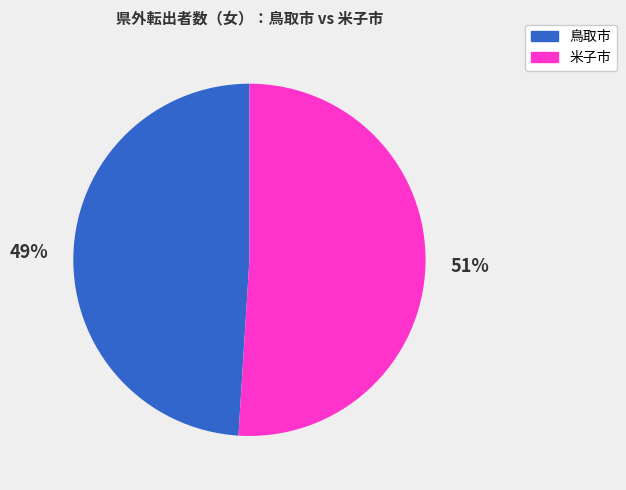

What is the largest slice in the pie chart?

米子市